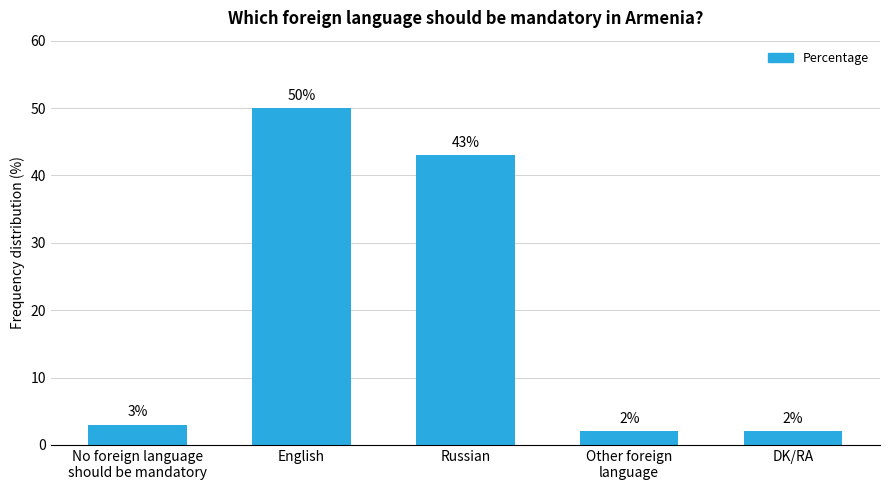

Are the bars grouped side by side (vs. stacked)?

No